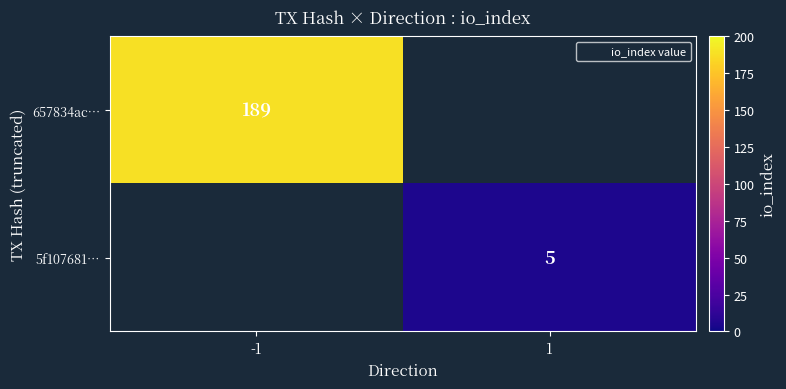

The 5f107681… series shows 2 at 1. True or false?

False